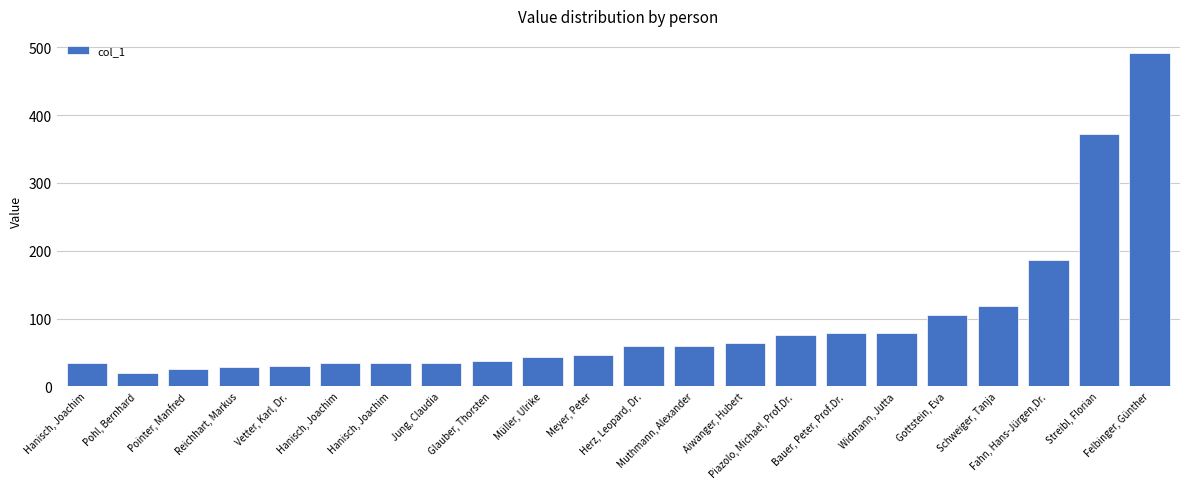

What is the sum of all values?

2059